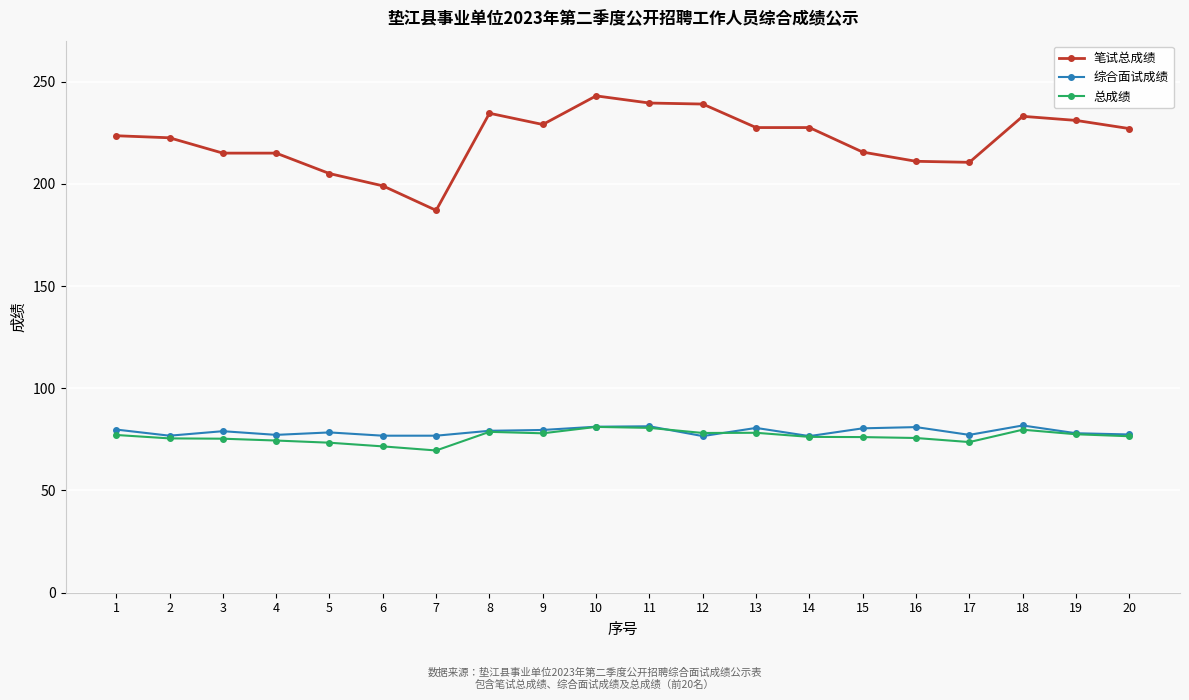

What is the sum of all 总成绩 values?

1527.1